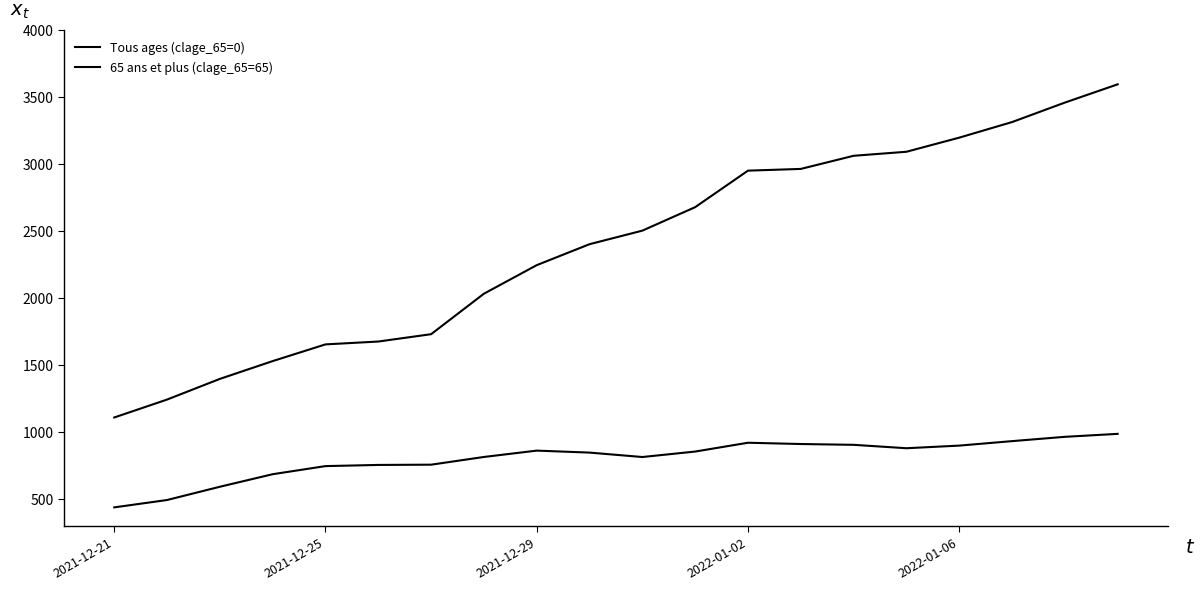

True or false: Tous ages (clage_65=0) and 65 ans et plus (clage_65=65) cross at least once.

False